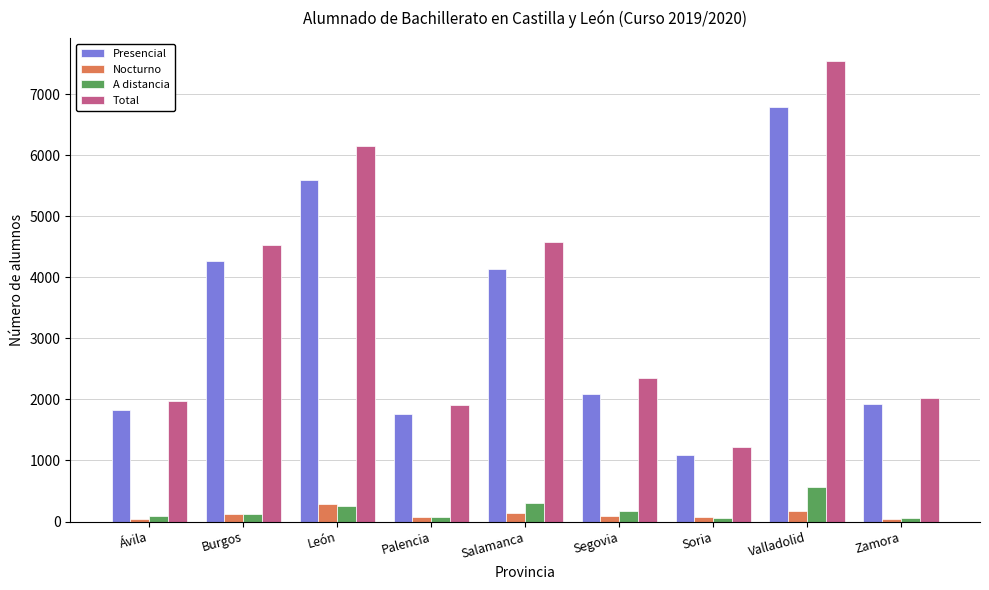

What is the spread (max minus min) of values at Zamora?

1986